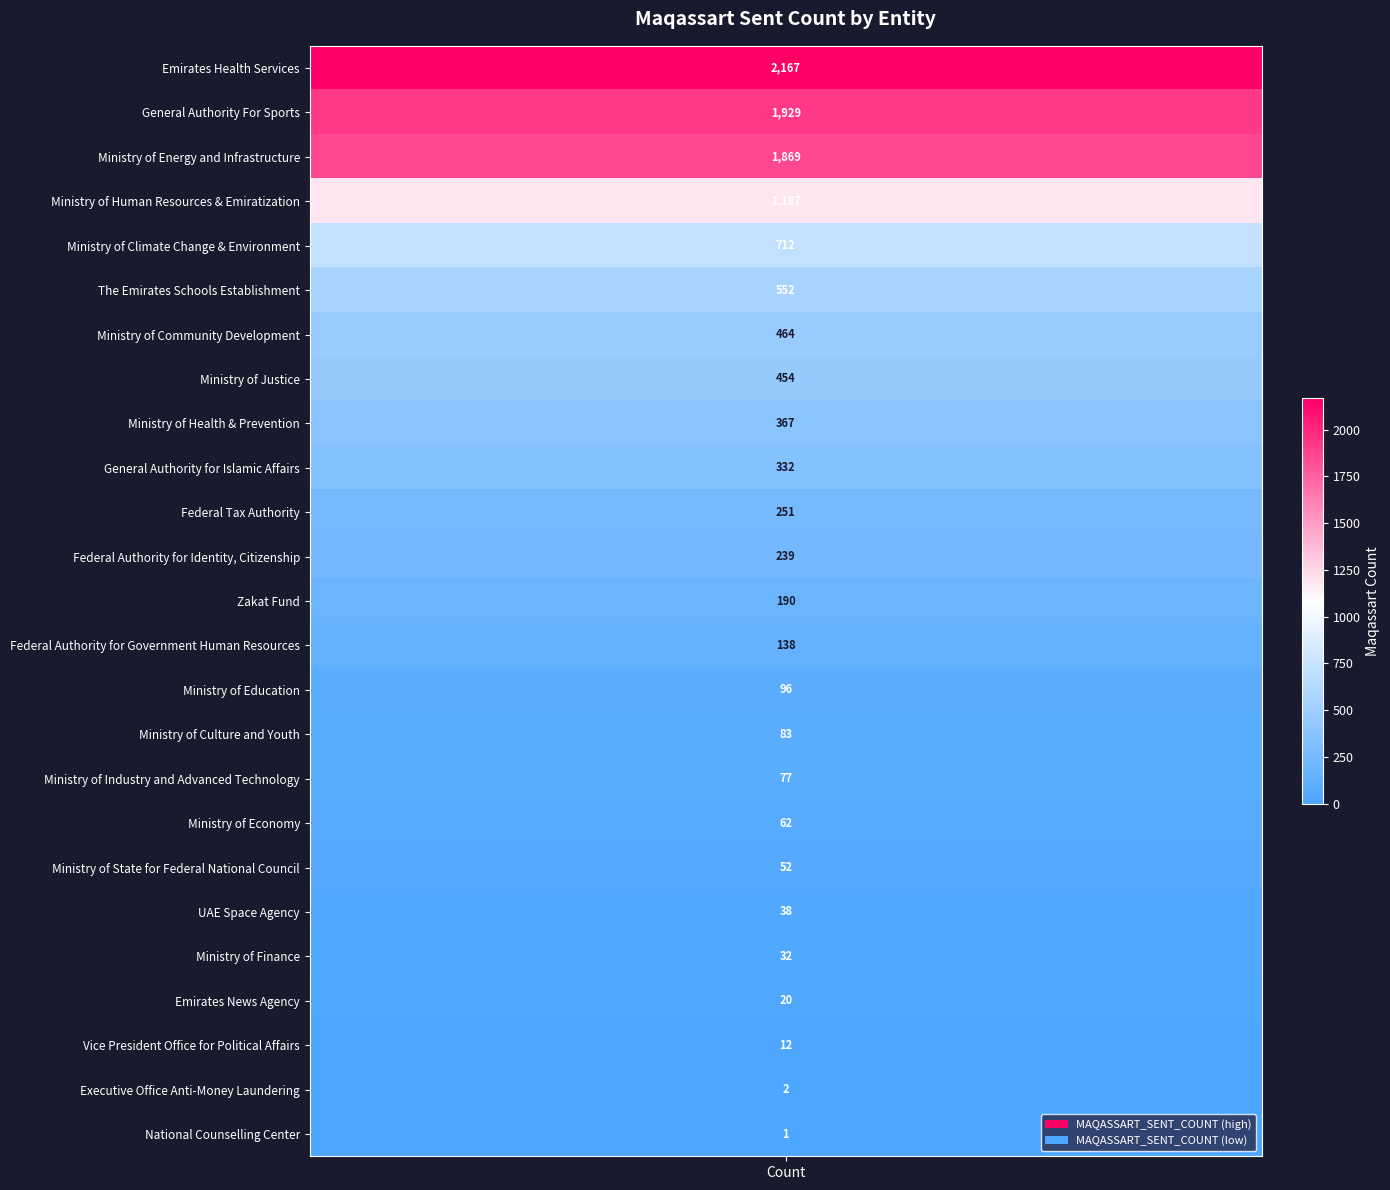

What is the difference between the maximum and minimum values?

2166